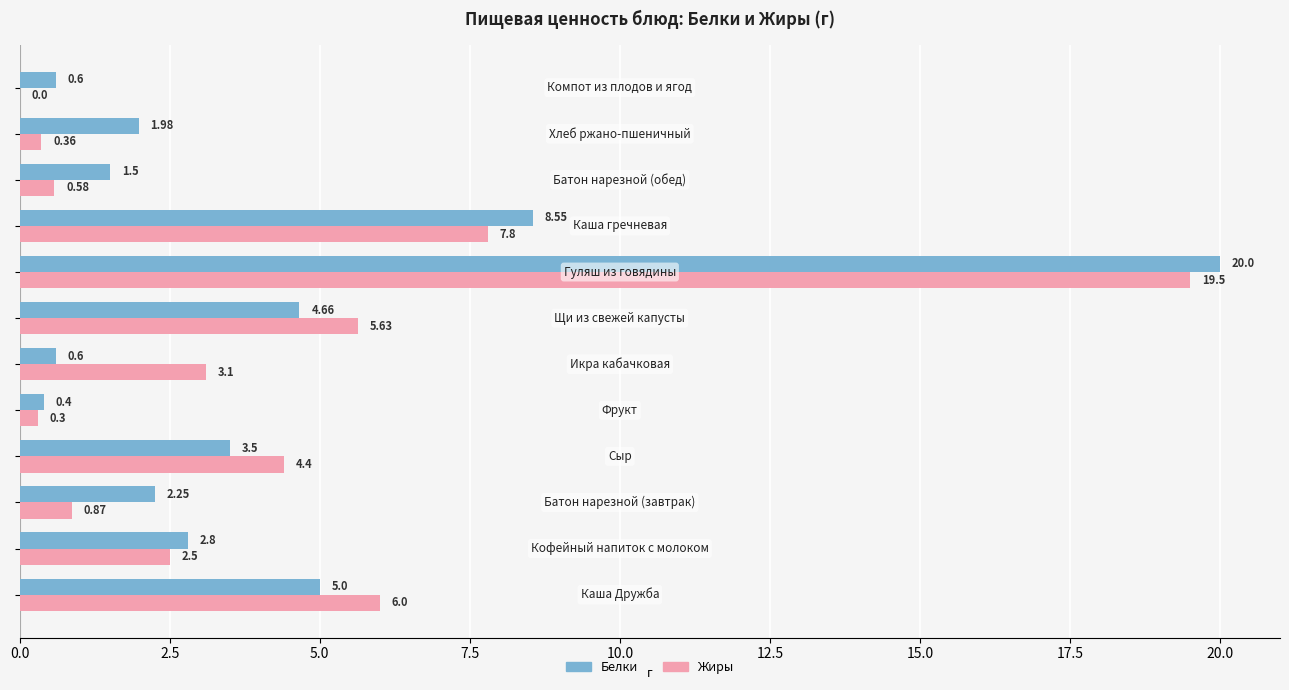

Which series has the largest total across all categories?

Белки